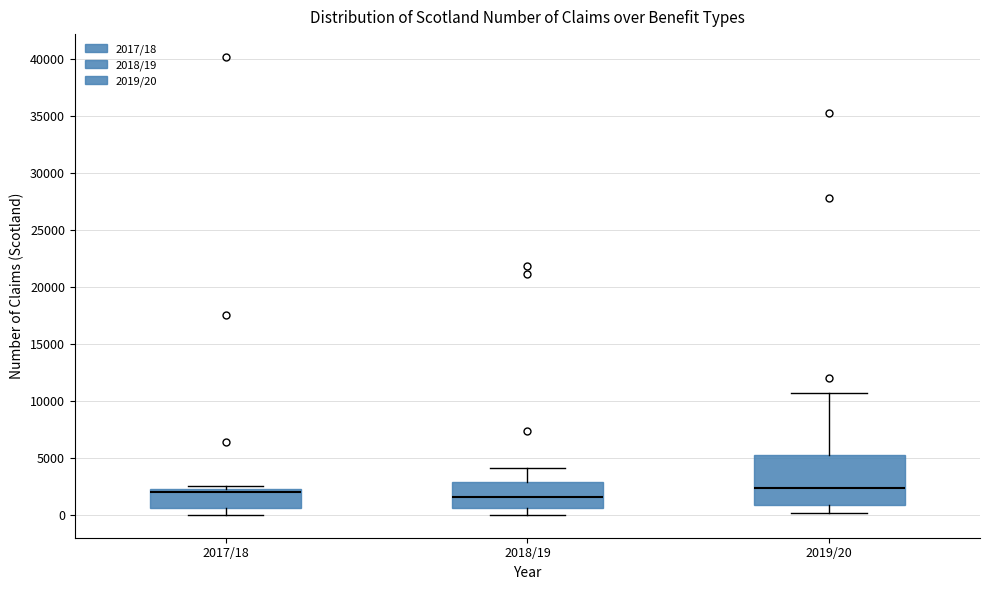

Reading left to right, transcribe this box plot: for each box, give where its median line is, the range the box spans, and where its two whiskers end, as read against the y-axis. The values are not printed on the chart, so give them approximately, as read against the axis.

2017/18: median 2000, box 500 to 2500, whiskers 0 to 2500 (just above the box's upper edge)
2018/19: median 1500, box 500 to 3000, whiskers 0 to 4000
2019/20: median 2500, box 1000 to 5500, whiskers 0 to 11000